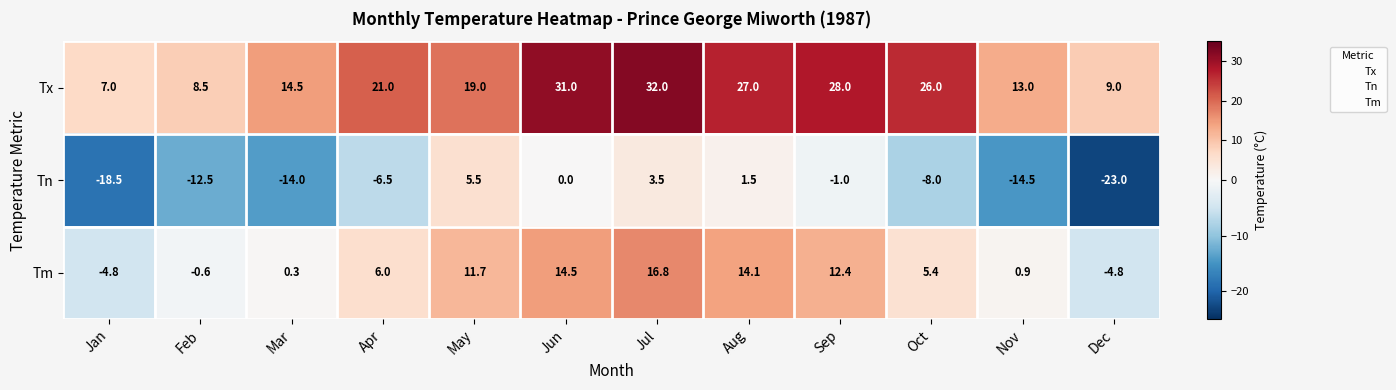

What is the total value across all series at Jun?

45.5